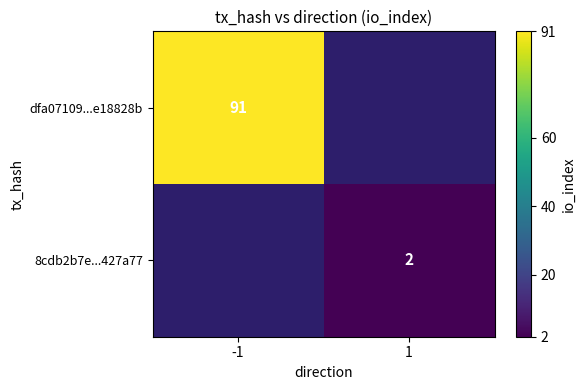

The value of dfa07109...e18828b at -1 is 91. True or false?

True